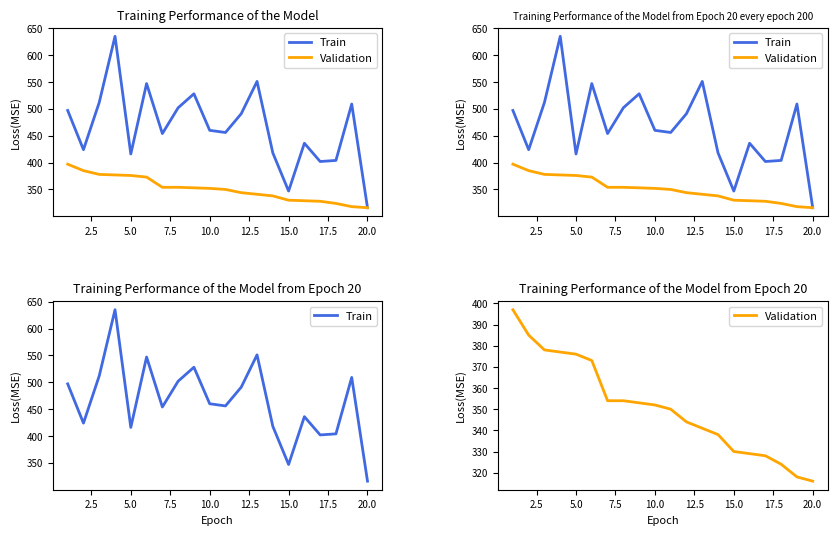

Count the number of data series in this chart.

2